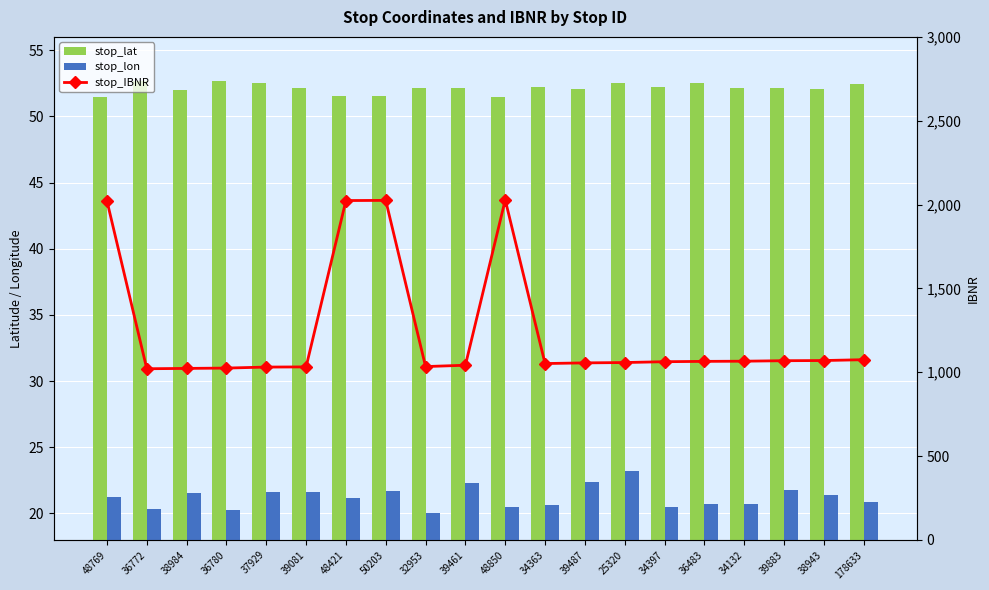

What are all the series names shown in the legend?

stop_lat, stop_lon, stop_IBNR